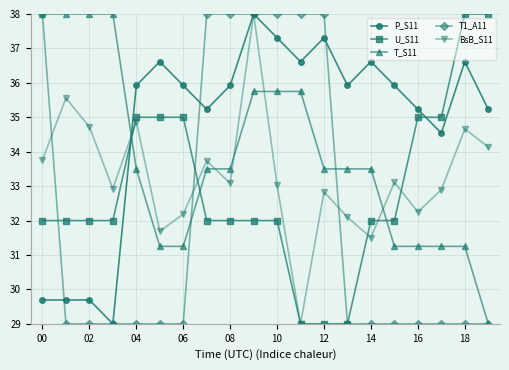

Which series has the largest total across all categories?

P_S11